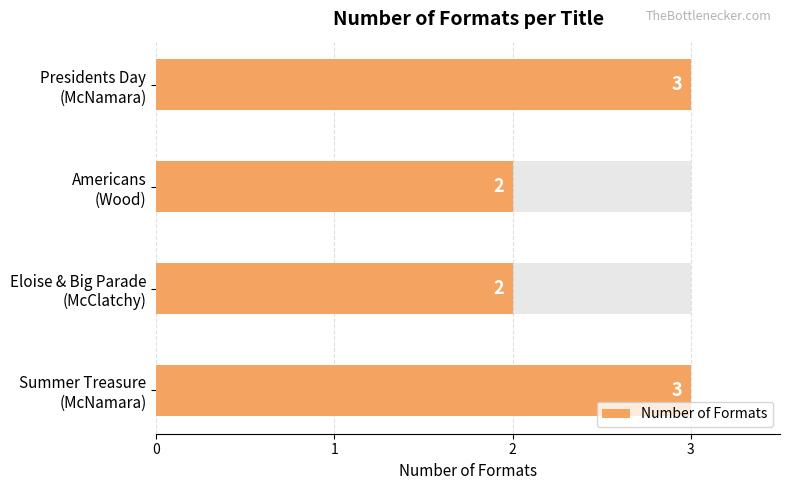

What is the value of the 4th bar from the left?

3